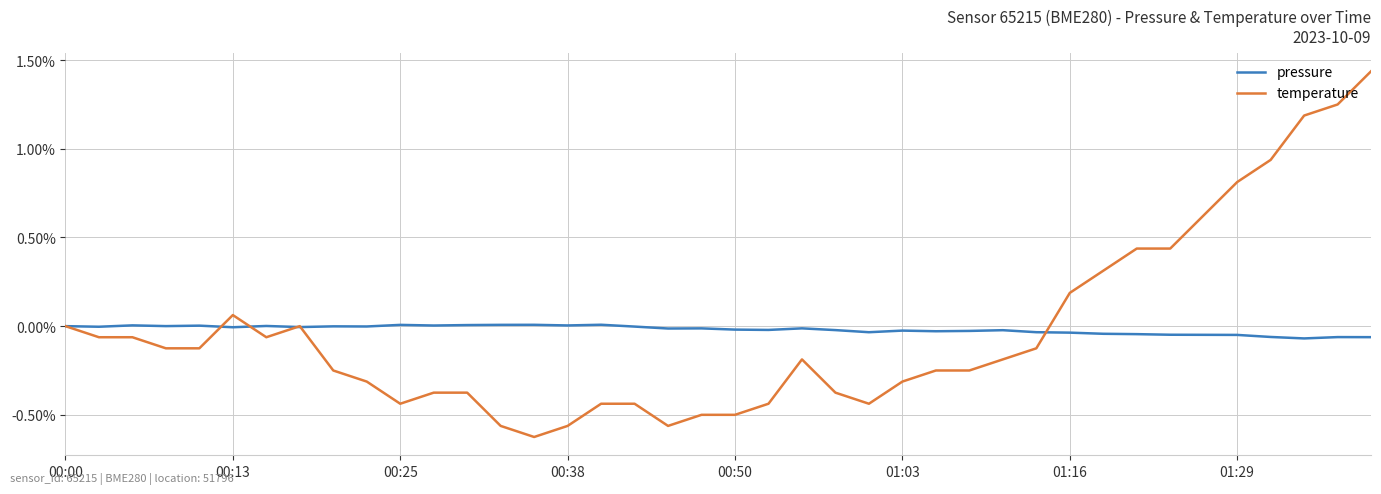

What is the sum of all pressure values?

-0.8